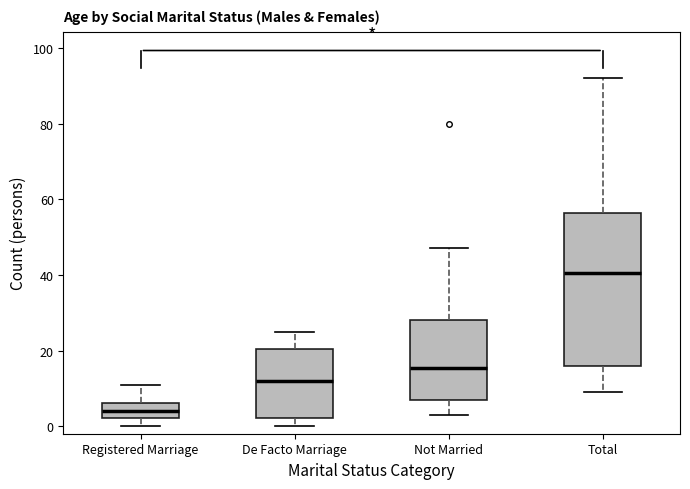

Reading left to right, transcribe this box plot: for each box, give where its median line is, the range the box spans, and where its two whiskers end, as read against the y-axis. The values are not printed on the chart, so give them approximately, as read against the axis.

Registered Marriage: median 4, box 2 to 6, whiskers 0 to 12
De Facto Marriage: median 12, box 2 to 20, whiskers 0 to 26
Not Married: median 16, box 8 to 28, whiskers 4 to 48
Total: median 40, box 16 to 56, whiskers 10 to 92